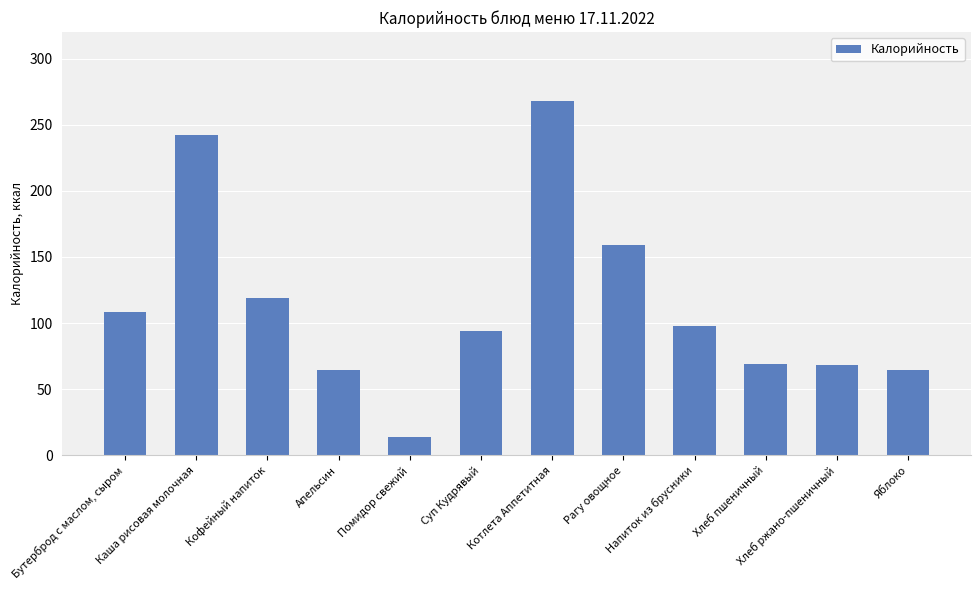

What is the sum of the values at Бутерброд с маслом, сыром and Котлета Аппетитная?

375.7